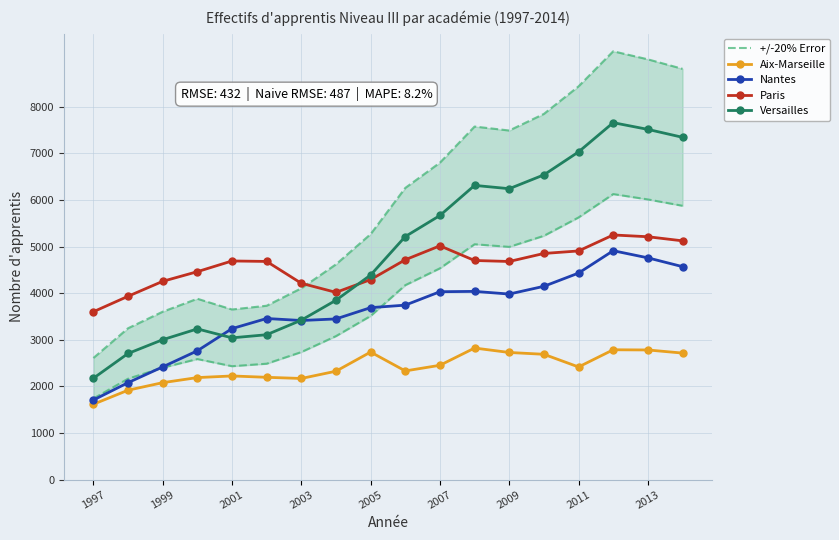

What is the minimum value for Versailles?

2175